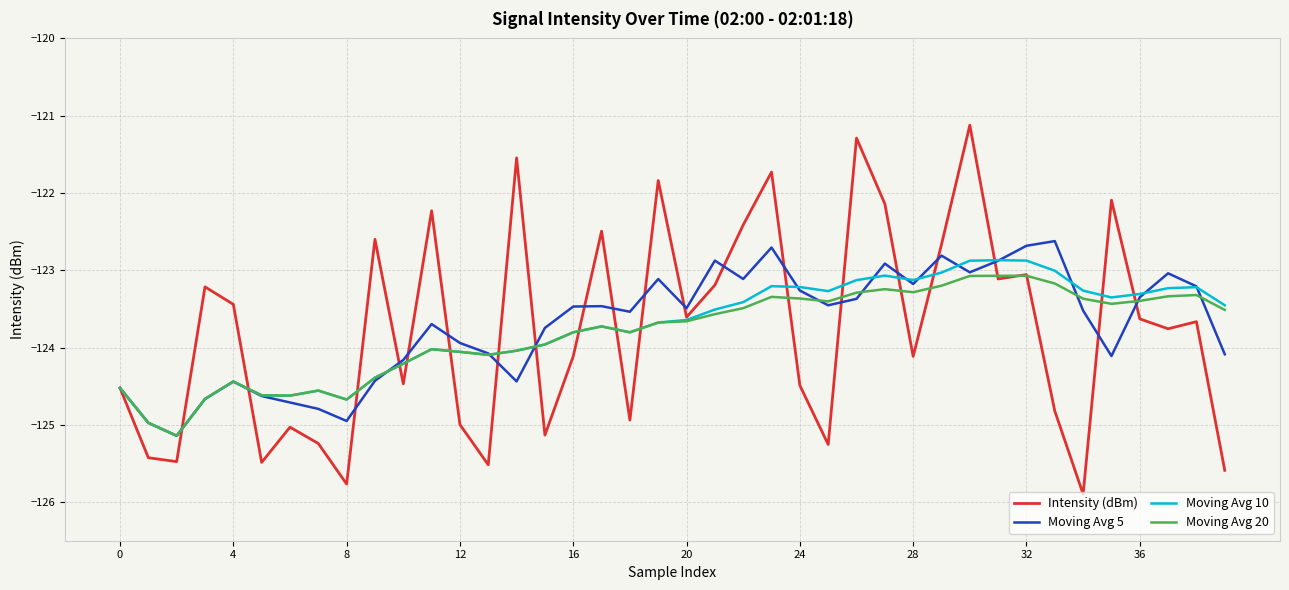

What is the minimum value shown in the chart?

-125.9